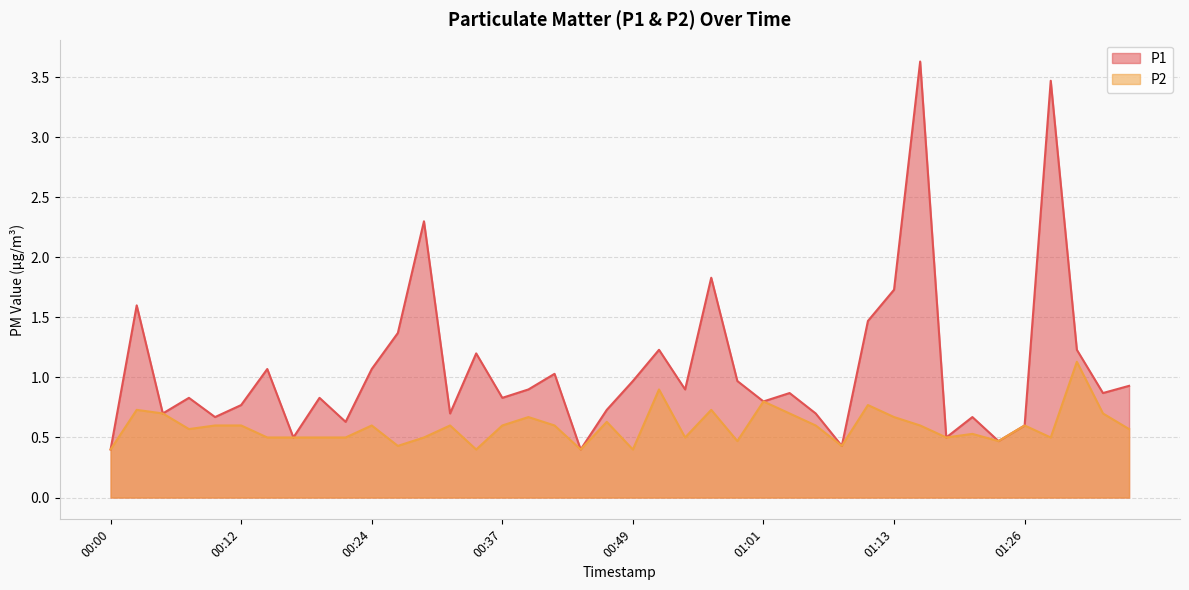

Rank the categories by P1 value from lowest to highest.

00:00, 00:44, 01:09, 01:23, 00:17, 01:18, 01:26, 00:22, 00:10, 01:21, 00:05, 00:32, 01:06, 00:46, 00:12, 01:01, 00:07, 00:19, 00:37, 01:04, 01:33, 00:39, 00:54, 01:36, 00:49, 00:59, 00:42, 00:14, 00:24, 00:34, 00:51, 01:31, 00:27, 01:11, 00:02, 01:13, 00:56, 00:29, 01:28, 01:16